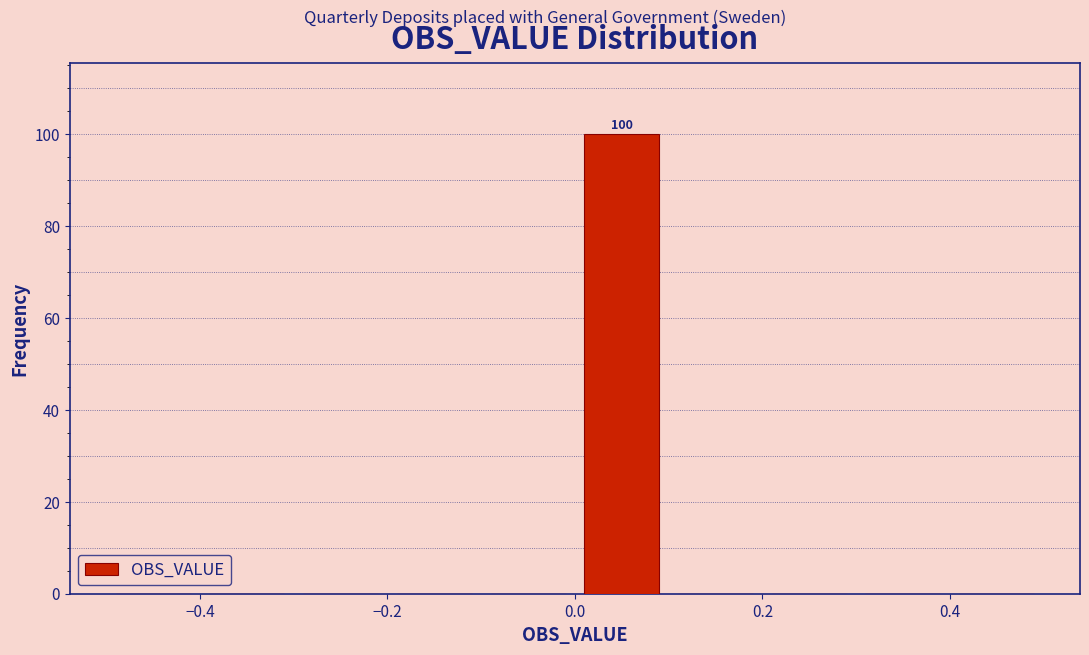

Which range on the x-axis has the tallest bar?

0.0 to 0.1